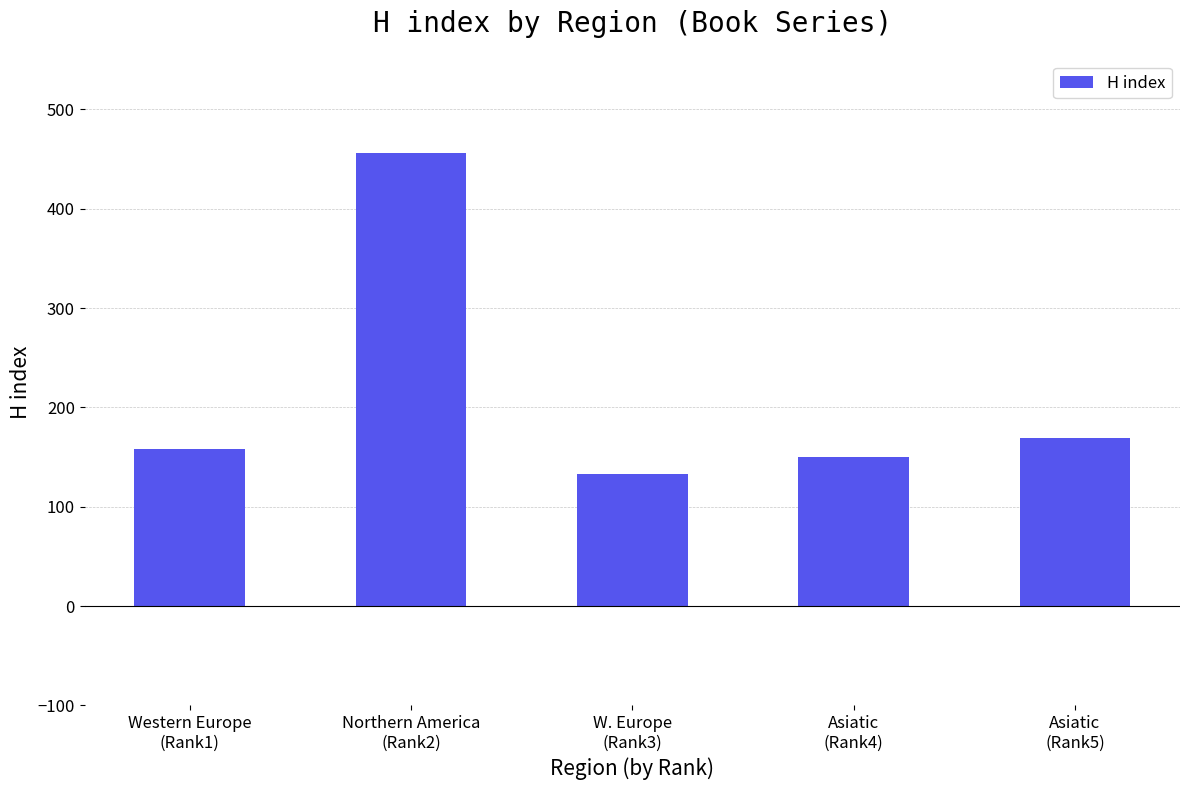

List the labels in order of value, largest first.

Northern America
(Rank2), Asiatic
(Rank5), Western Europe
(Rank1), Asiatic
(Rank4), W. Europe
(Rank3)